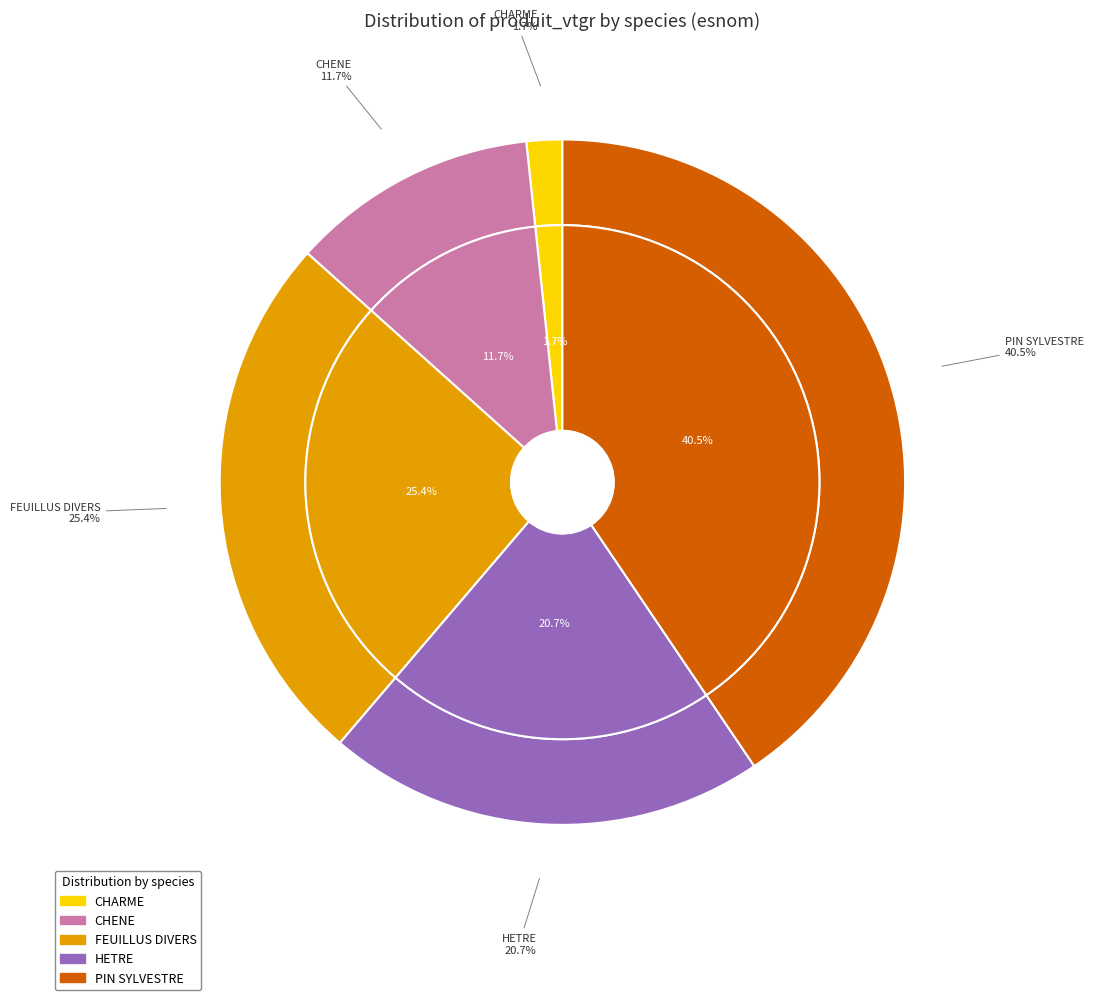

True or false: CHENE accounts for 12% of the total.

True